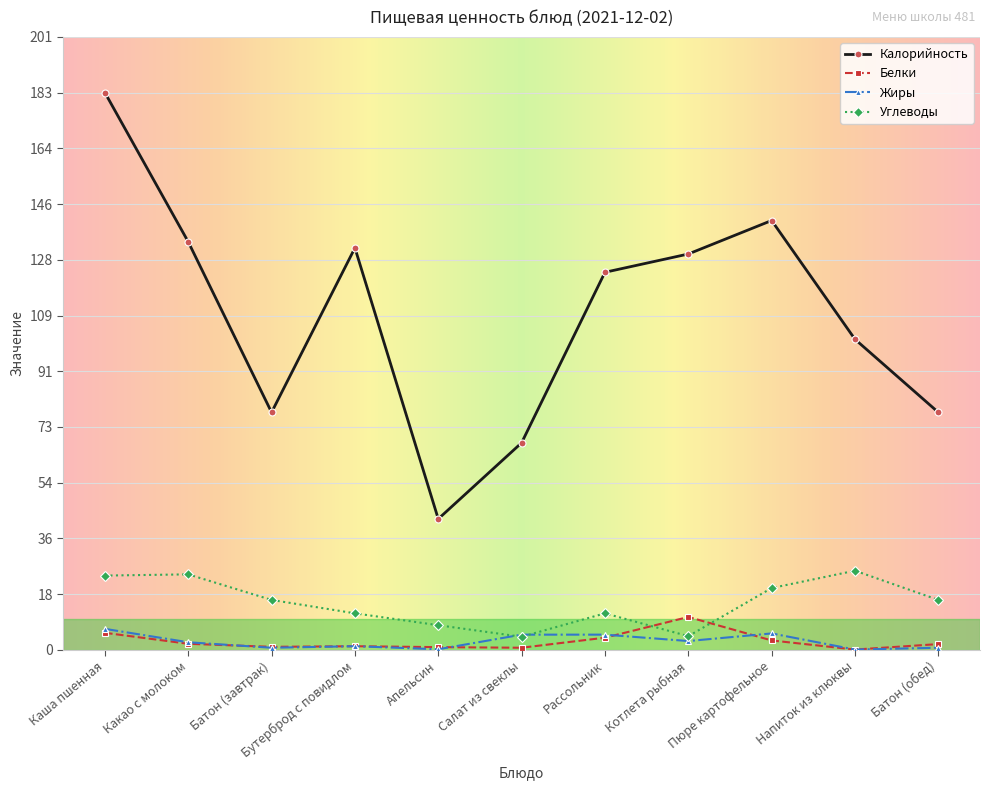

At which category does Калорийность reach its first local valley?

Батон (завтрак)